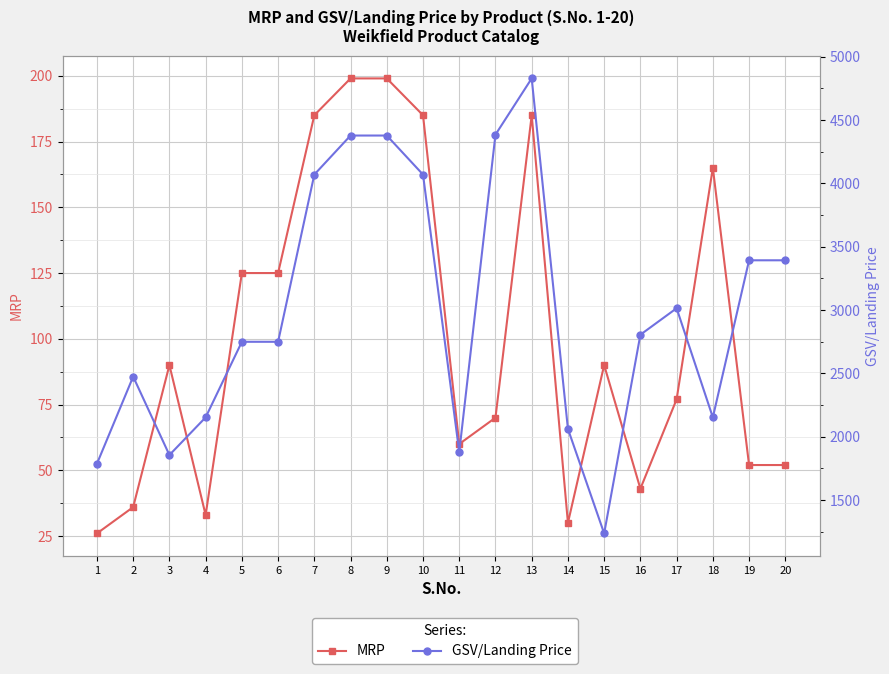

What is the value of the MRP point at the 19th from the left?

52.0